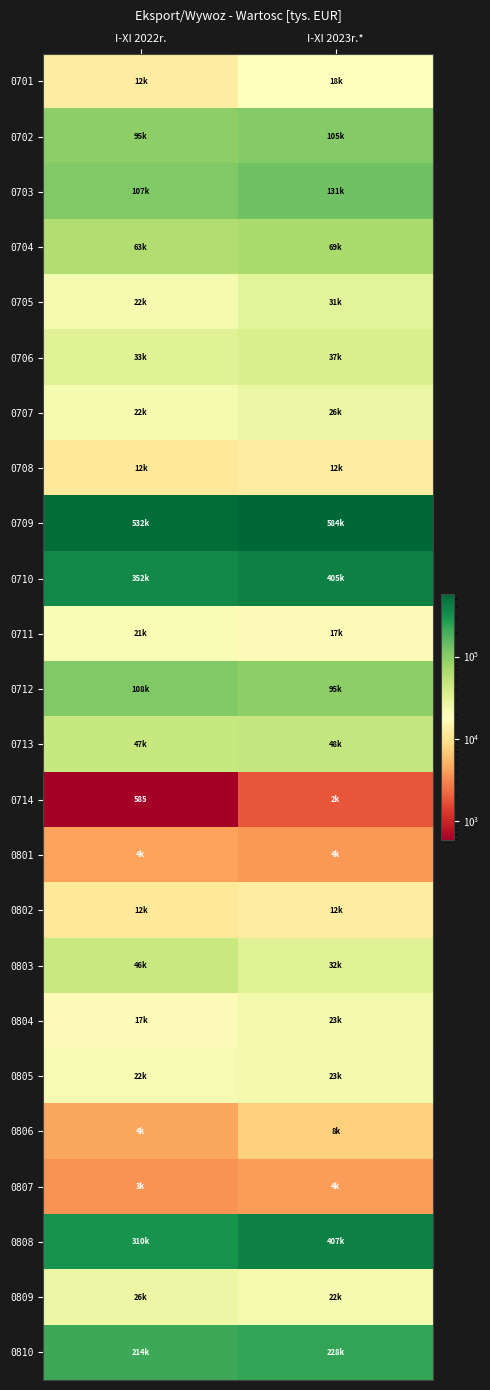

The value of 0804 at I-XI 2023r.* is 33839.4. True or false?

False